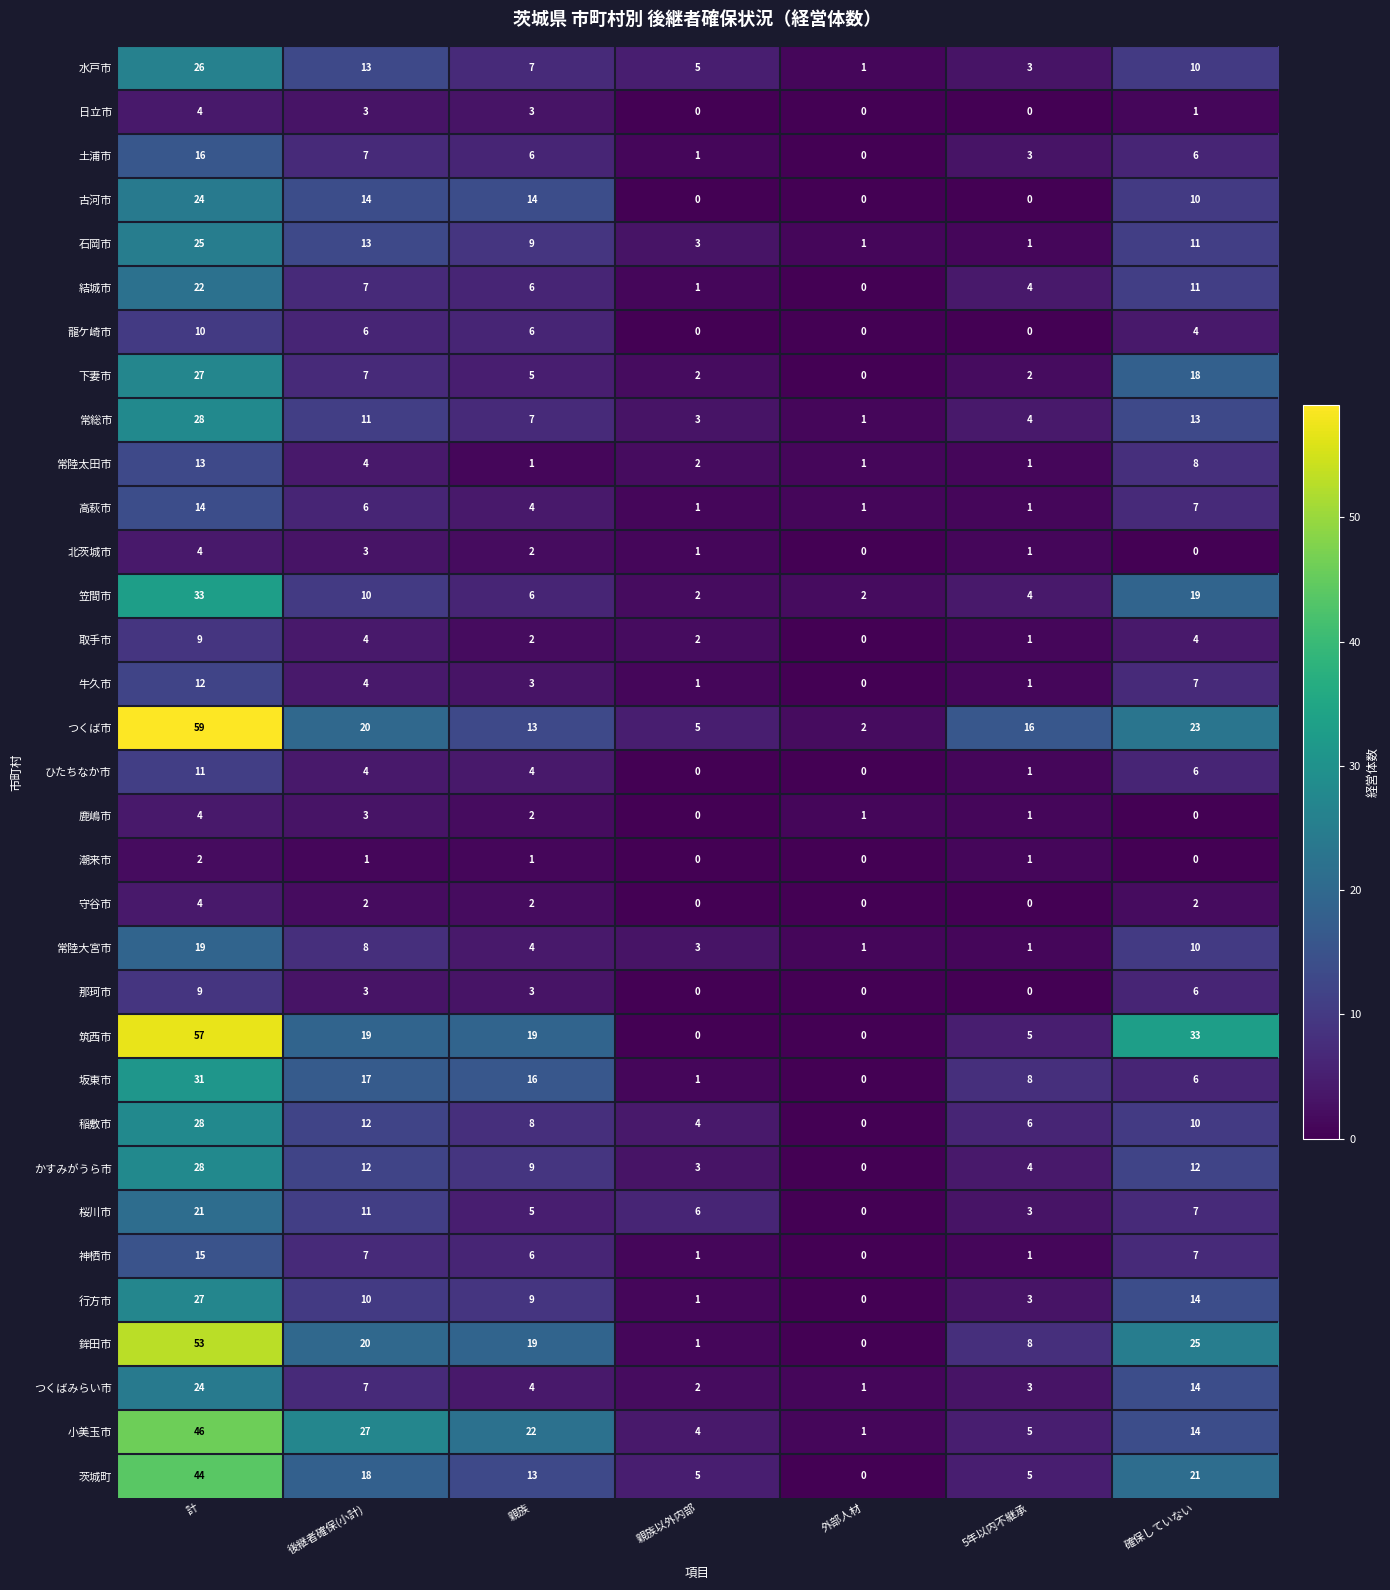

Which series has the largest total across all categories?

つくば市